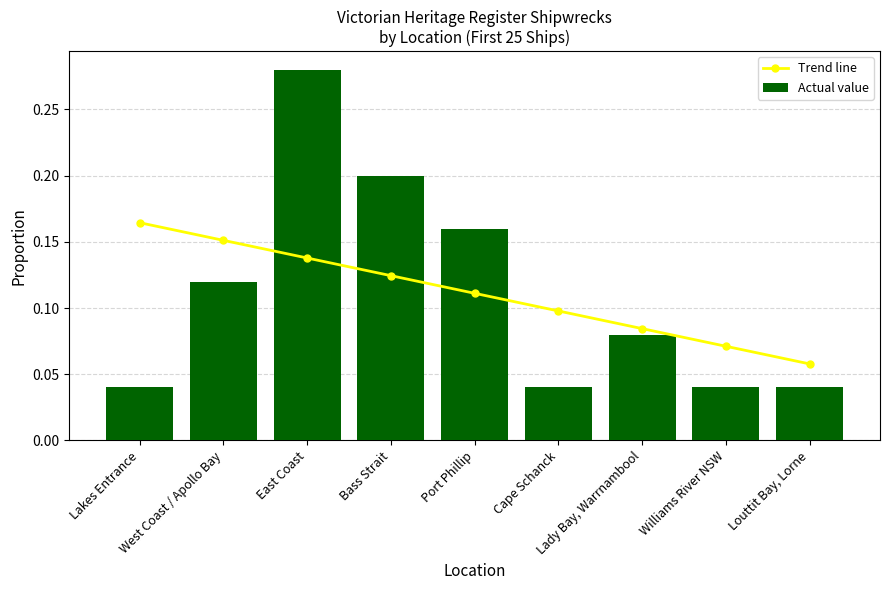

What is the difference between the second highest and minimum values in the Actual value series?

0.2